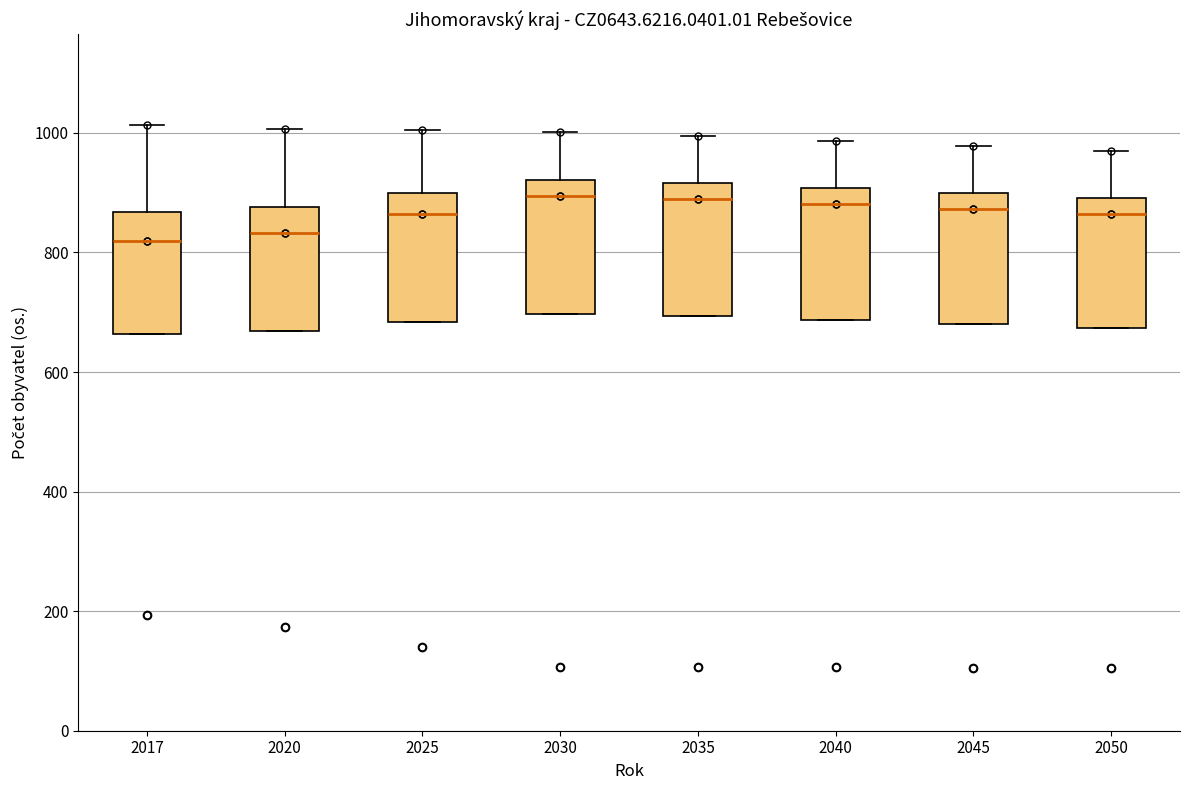

Where does the median line of the box at x = 2035 sit on the y-axis? The values are not printed on the chart, so give them approximately, as read against the axis.

880